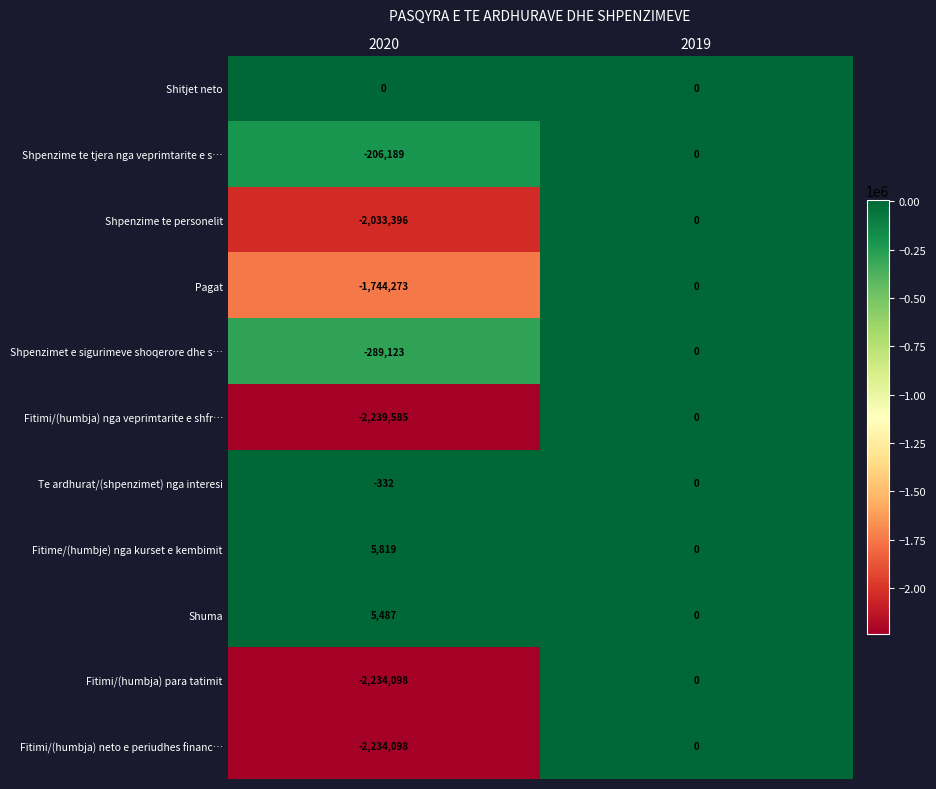

Is the value of Shpenzime te tjera nga veprimtarite e s… at 2020 greater than the value of Fitimi/(humbja) nga veprimtarite e shfr… at 2019?

No